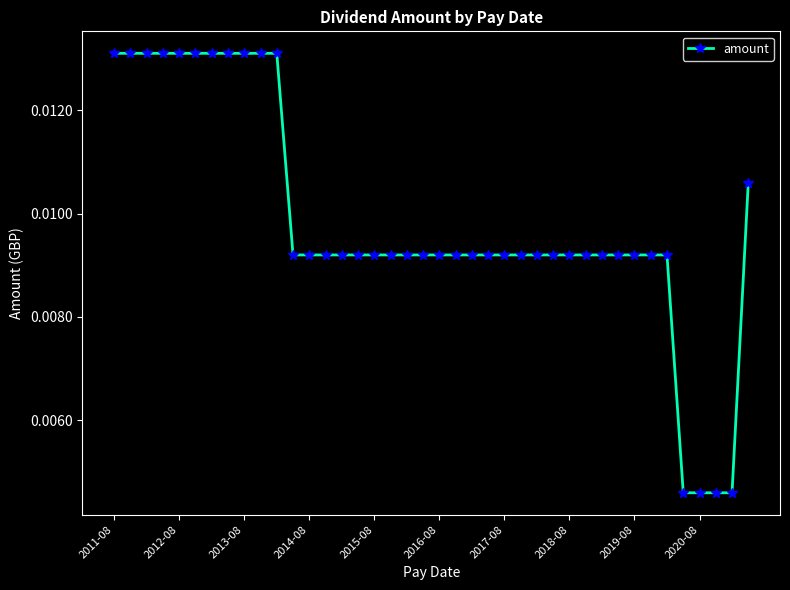

How many values are between 0 and 1?

40